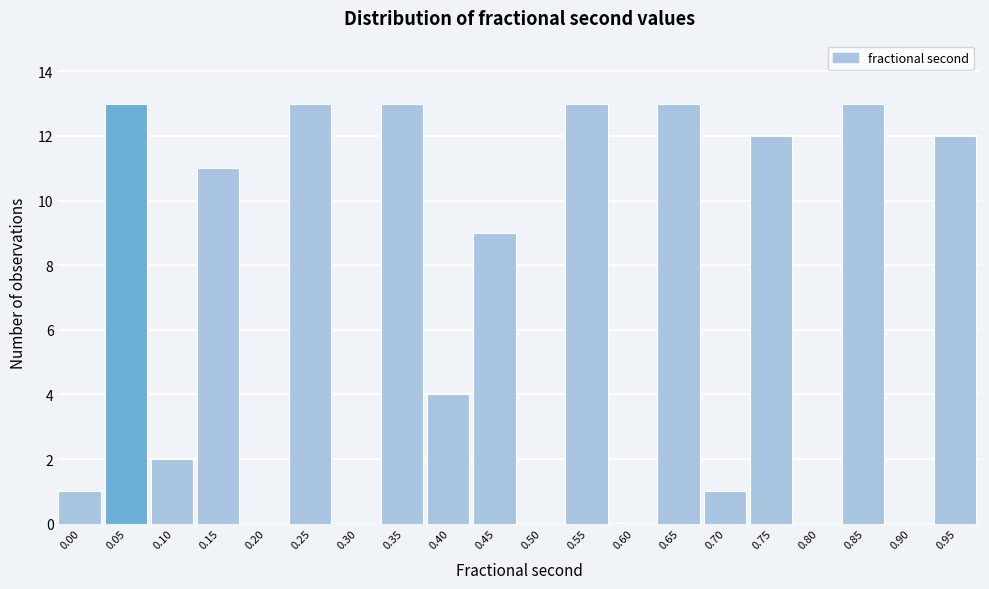

Reading right to left, what are all the values shown in this chart?

0.95=12	0.90=0	0.85=13	0.80=0	0.75=12	0.70=1	0.65=13	0.60=0	0.55=13	0.50=0	0.45=9	0.40=4	0.35=13	0.30=0	0.25=13	0.20=0	0.15=11	0.10=2	0.05=13	0.00=1